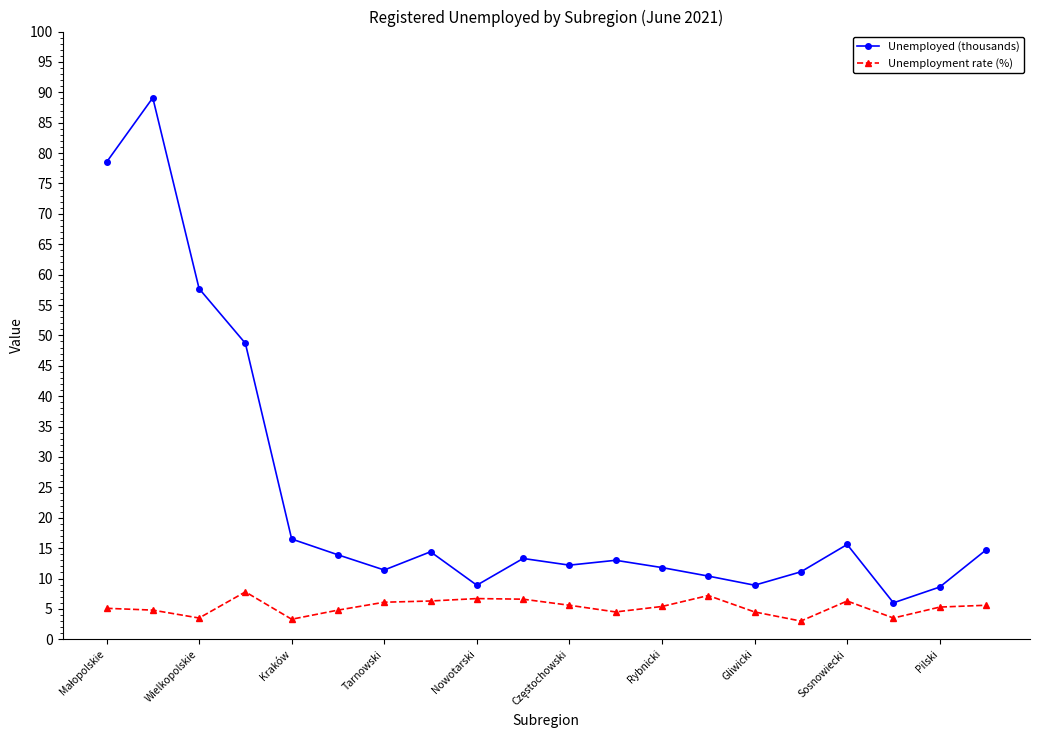

Which series has the largest range (max minus min)?

Unemployed (thousands)